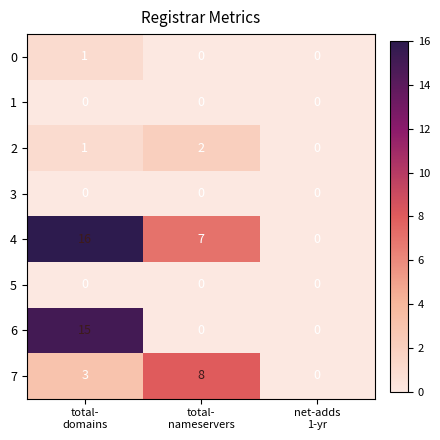

What is the difference between the maximum and minimum values in the 6 series?

15